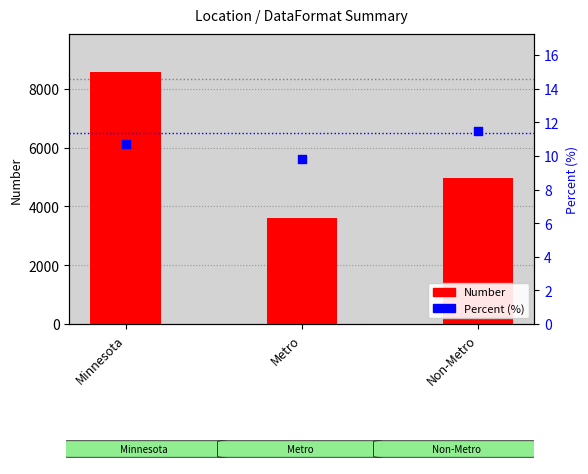

Which series contains the highest Y value?

Number